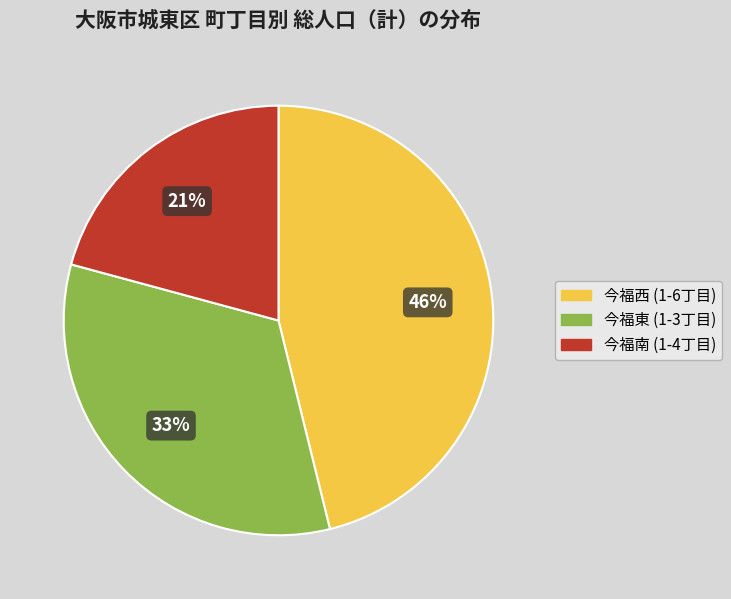

Which has a higher value, 今福西 (1-6丁目) or 今福東 (1-3丁目)?

今福西 (1-6丁目)